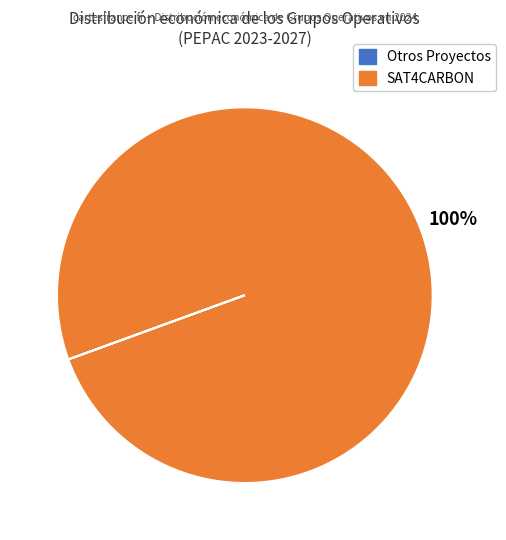

To the nearest percent, what is the difference between the largest and smallest slice percentages?

100%